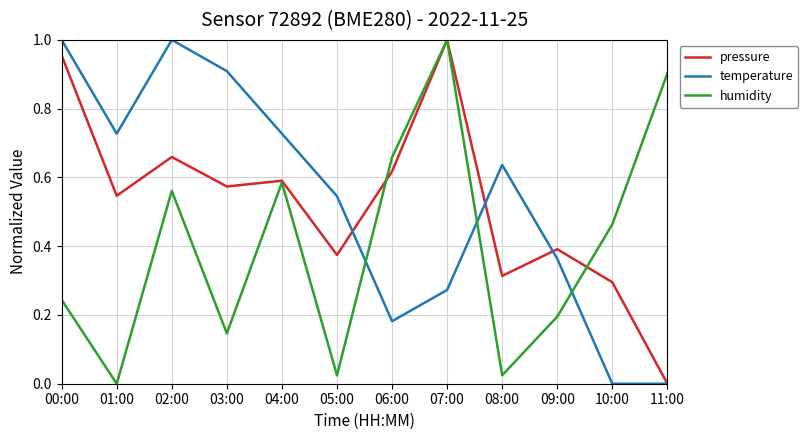

The value of humidity at 04:00 is 0.8. True or false?

False